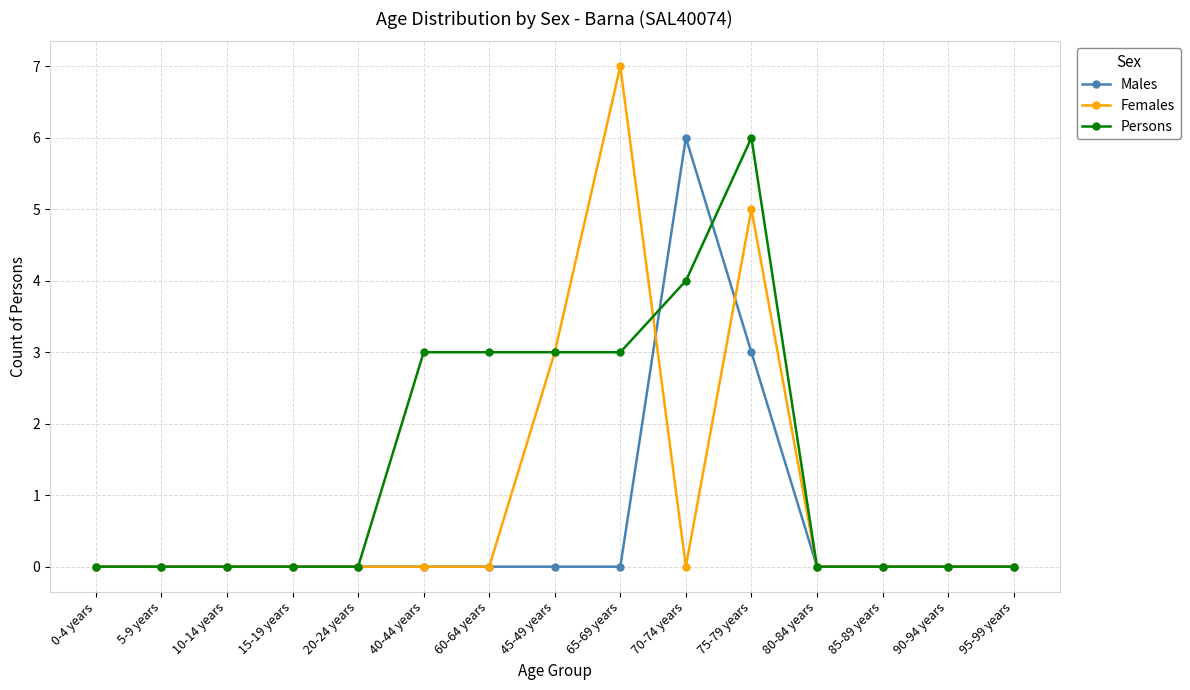

What are all the series names shown in the legend?

Males, Females, Persons